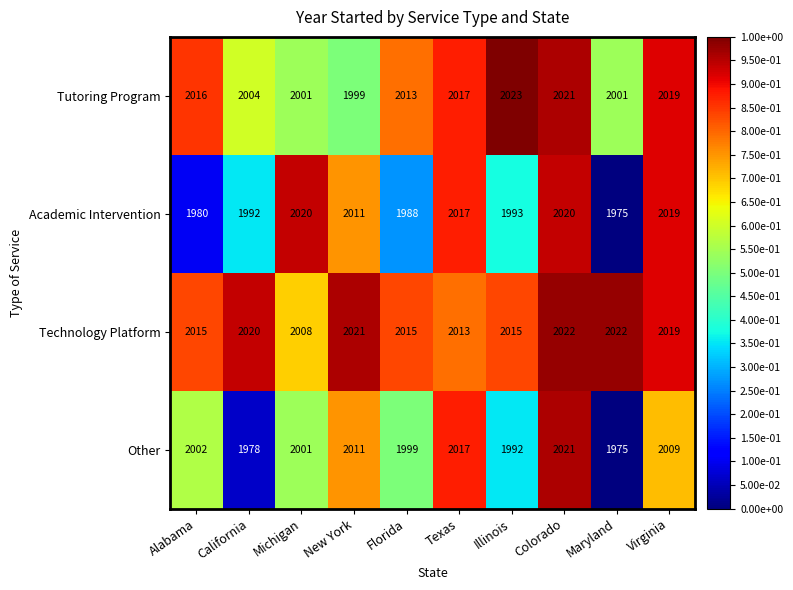

Which label corresponds to the smallest value in the chart?

Maryland